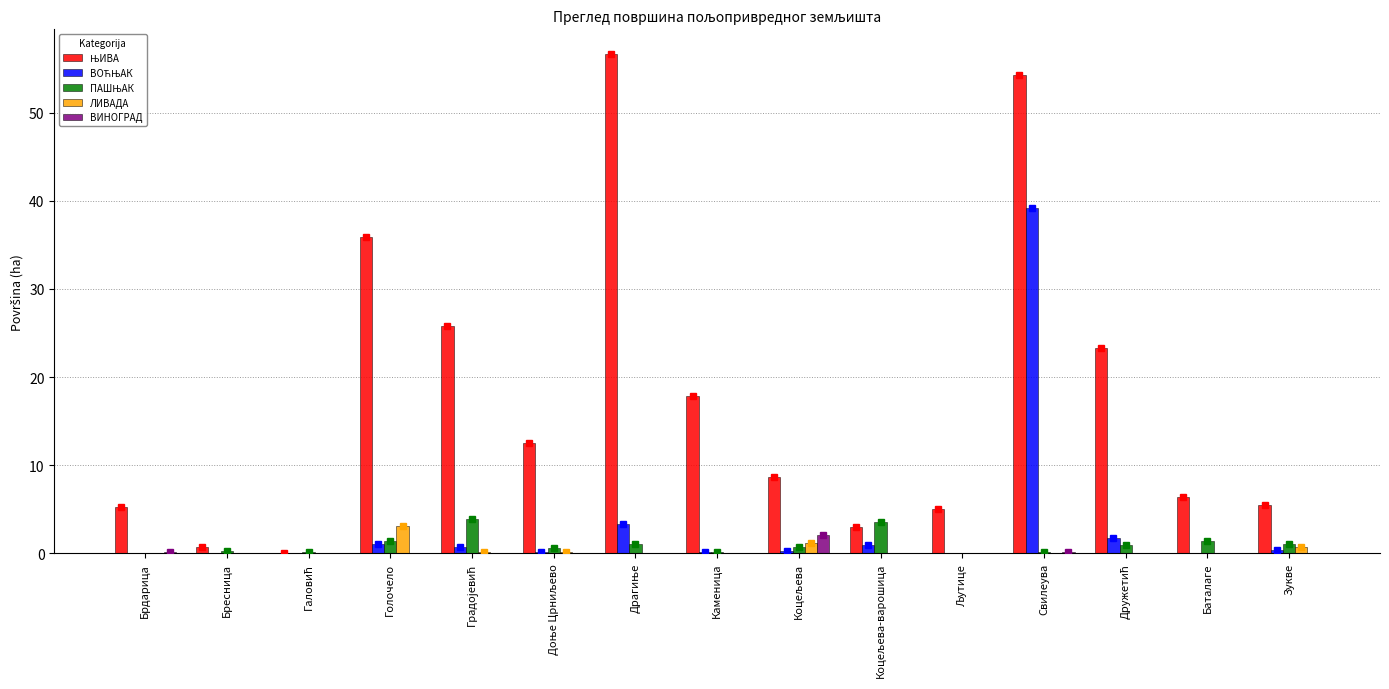

What is the spread (max minus min) of values at Баталаге?

6.4